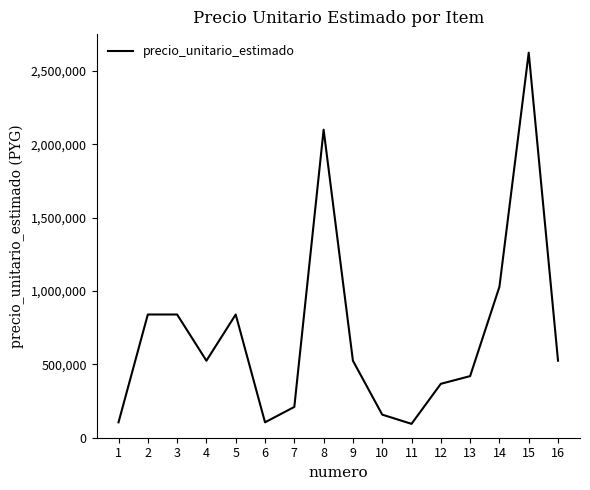

What is the minimum value shown in the chart?

94500